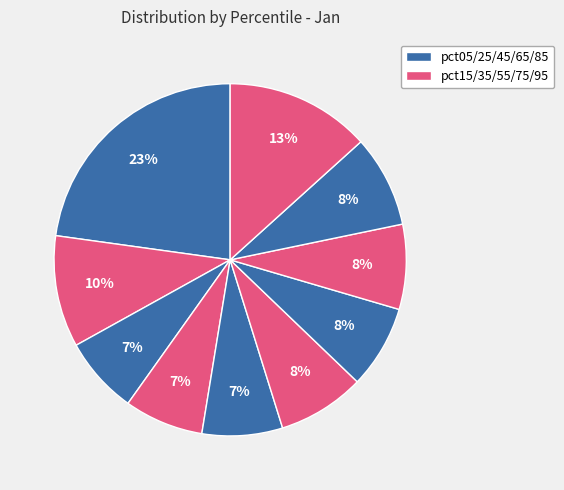

Which category has the smallest portion of the pie?

pct25